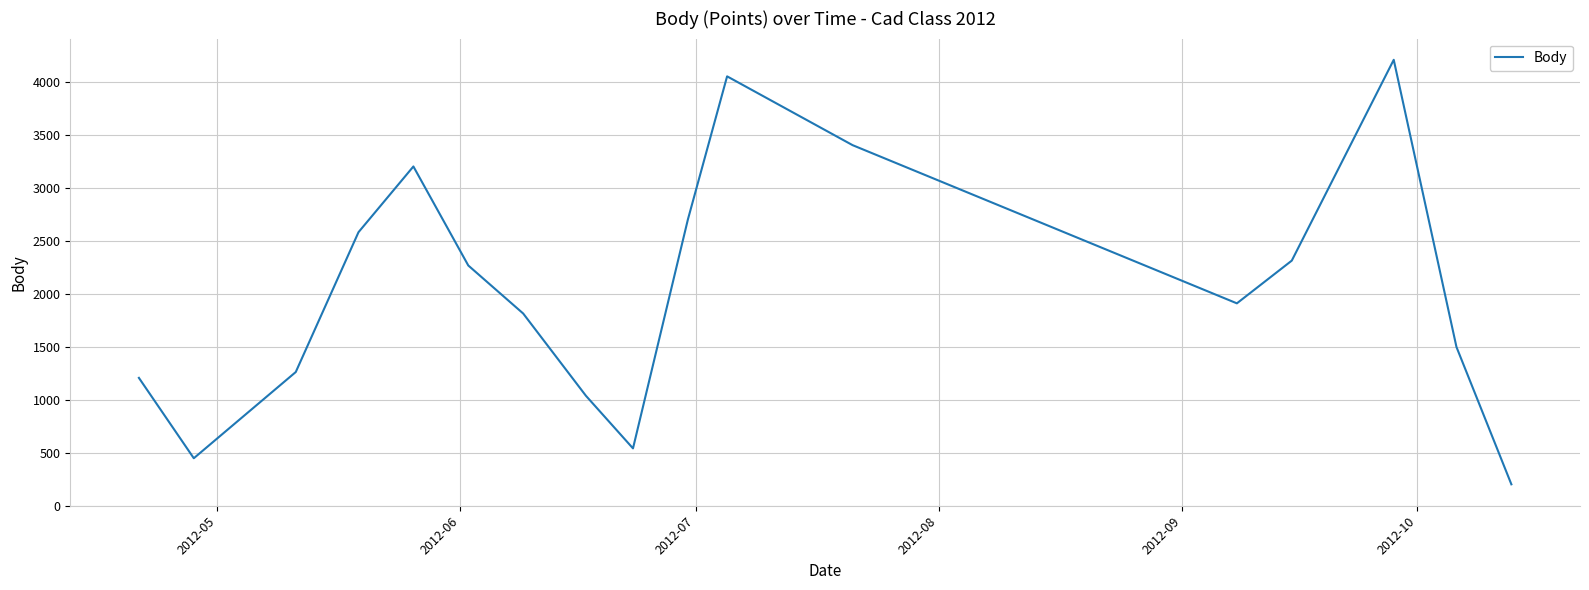

What is the maximum value shown in the chart?

4206